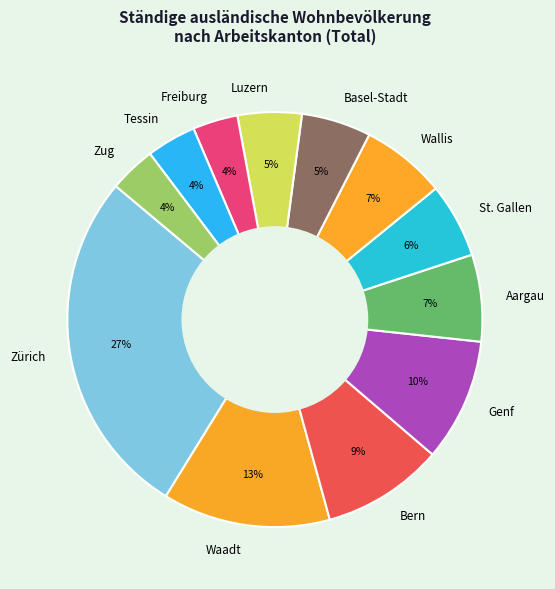

Do Aargau and Zug together represent more than half of the pie?

No